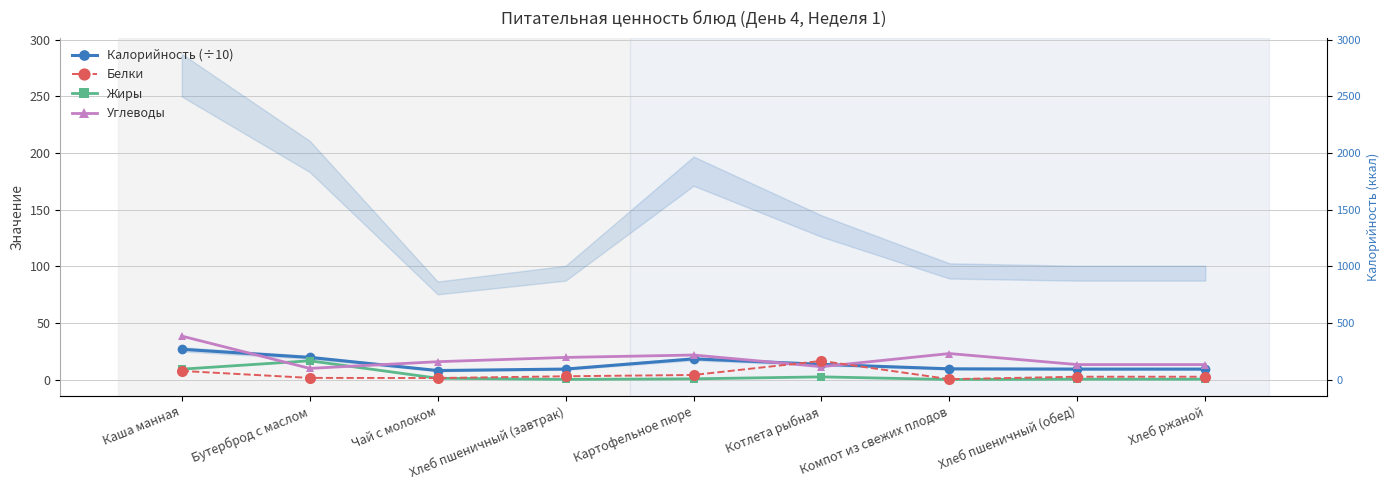

True or false: Жиры and Углеводы intersect in this chart.

True